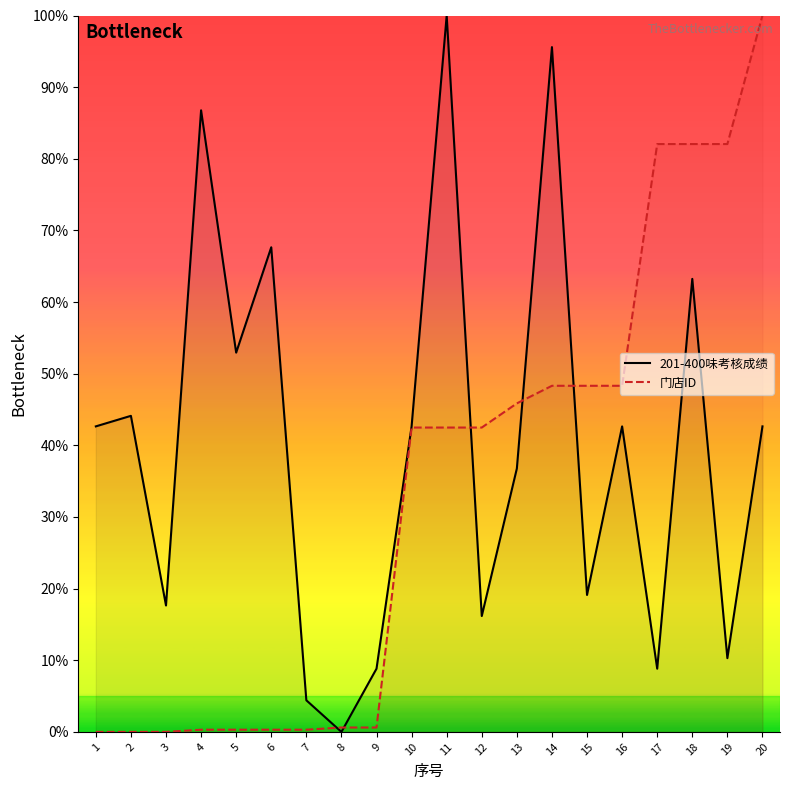

How many data points in 201-400味考核成绩 are above 42?

11